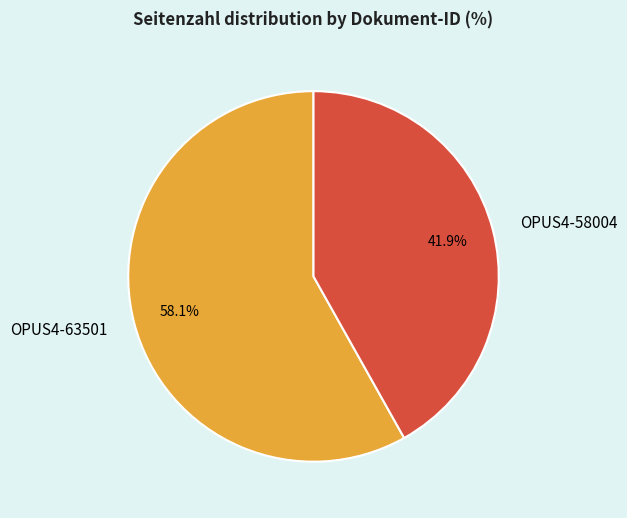

What percentage do OPUS4-63501 and OPUS4-58004 together represent?

100.0%